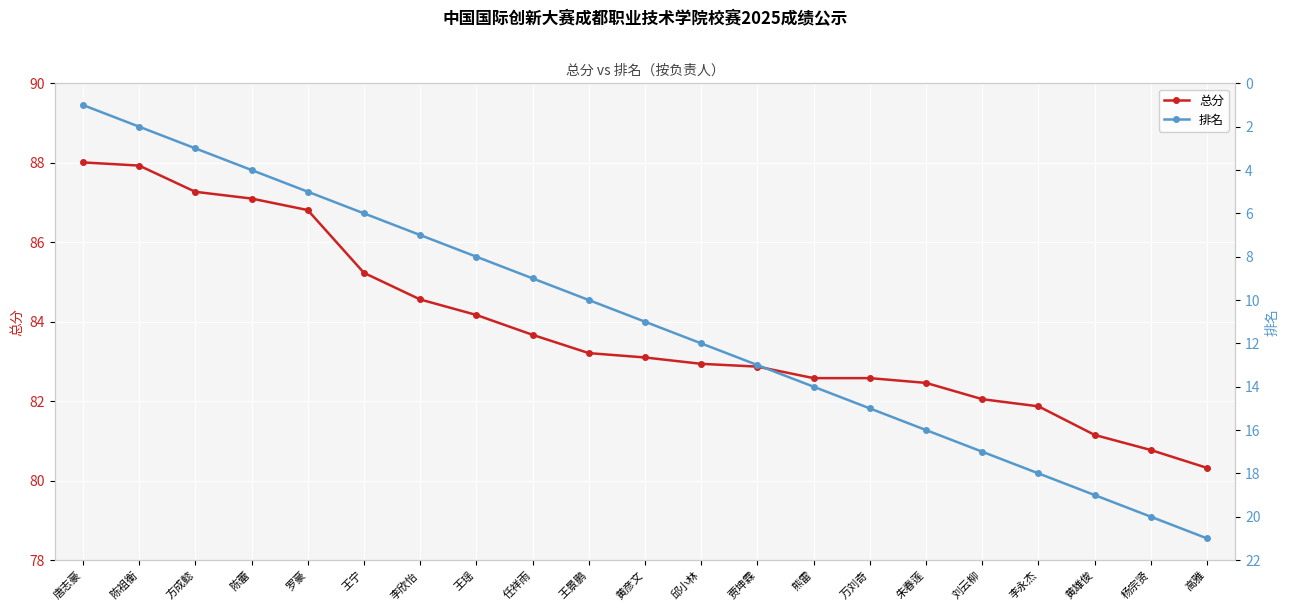

Reading left to right, what are all the values shown in this chart?

总分: 88.0	87.9	87.3	87.1	86.8	85.2	84.6	84.2	83.7	83.2	83.1	82.9	82.9	82.6	82.6	82.5	82.0	81.9	81.2	80.8	80.3
排名: 1.0	2.0	3.0	4.0	5.0	6.0	7.0	8.0	9.0	10.0	11.0	12.0	13.0	14.0	15.0	16.0	17.0	18.0	19.0	20.0	21.0